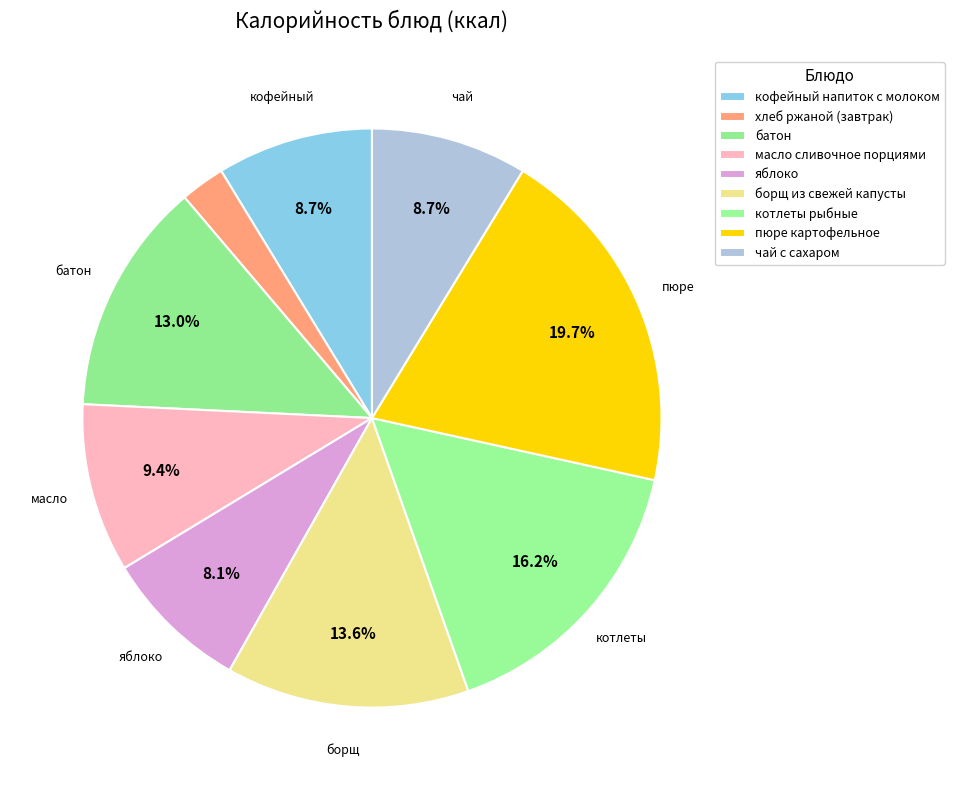

Count the number of slices in the pie.

9